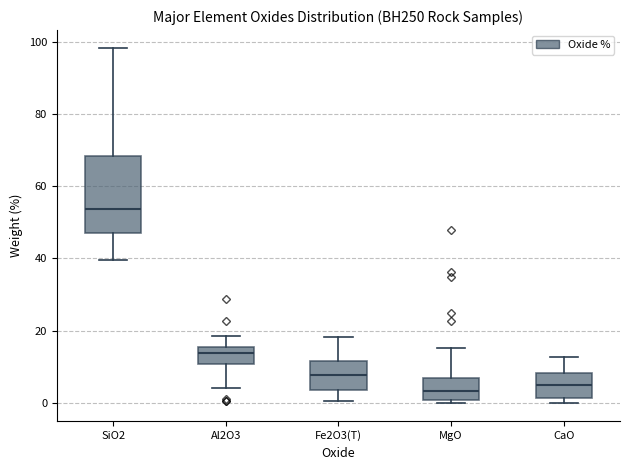

Reading left to right, read every box against the y-axis: the position of its median line, the range the box covers, and the ends of its whiskers. The values are not printed on the chart, so give them approximately, as read against the axis.

SiO2: median 54, box 48 to 68, whiskers 40 to 98
Al2O3: median 14, box 10 to 16, whiskers 4 to 18
Fe2O3(T): median 8, box 4 to 12, whiskers 0 to 18
MgO: median 4, box 0 to 8, whiskers 0 (just below the box's lower edge) to 16
CaO: median 4, box 2 to 8, whiskers 0 to 12